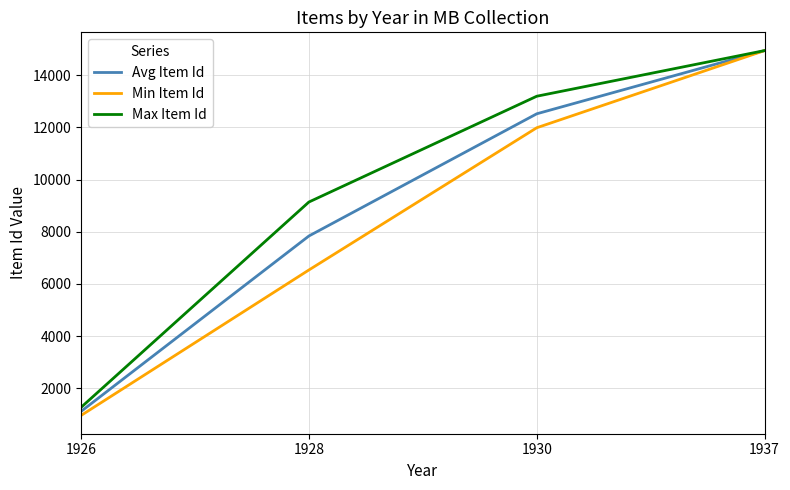

What is the total value across all series at 1926?

3342.0